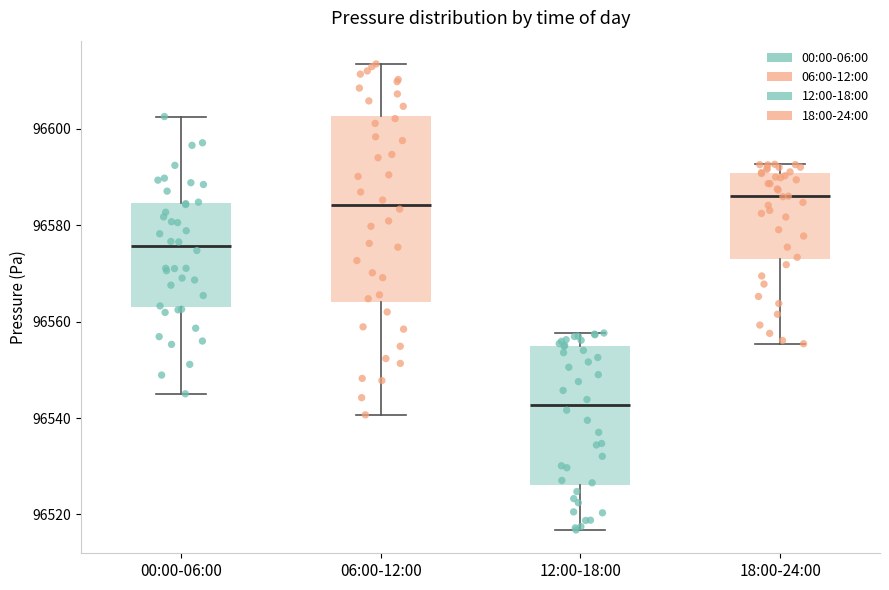

Reading left to right, read every box against the y-axis: the position of its median line, the range the box covers, and the ends of its whiskers. The values are not printed on the chart, so give them approximately, as read against the axis.

00:00-06:00: median 96576, box 96564 to 96584, whiskers 96546 to 96602
06:00-12:00: median 96584, box 96564 to 96602, whiskers 96540 to 96614
12:00-18:00: median 96542, box 96526 to 96554, whiskers 96516 to 96558
18:00-24:00: median 96586, box 96572 to 96590, whiskers 96556 to 96592